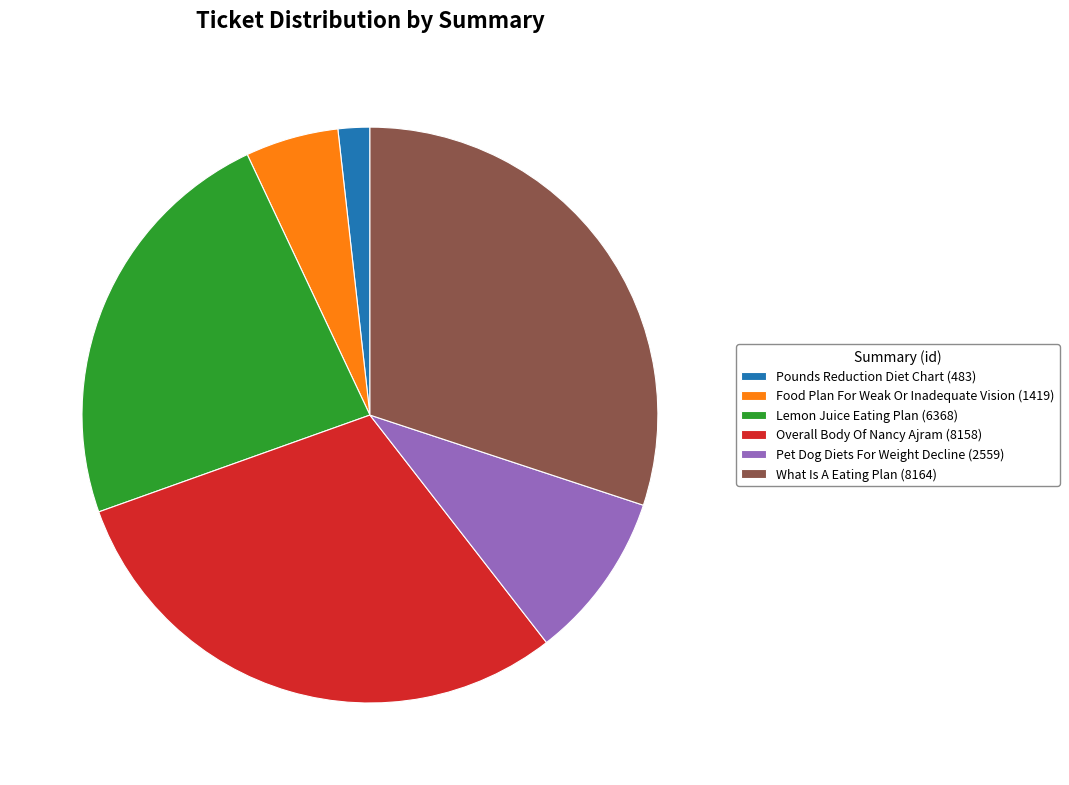

Between Lemon Juice Eating Plan (6368) and Overall Body Of Nancy Ajram (8158), which is larger?

Overall Body Of Nancy Ajram (8158)